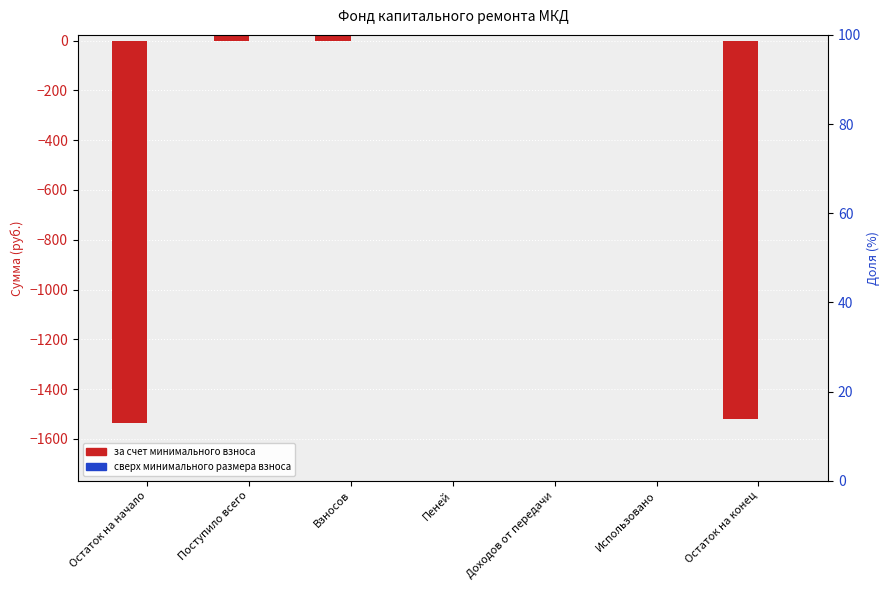

Which label corresponds to the smallest value in the chart?

Остаток на начало